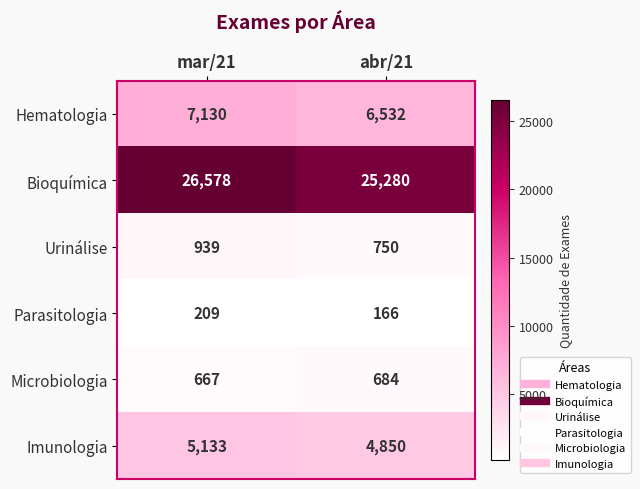

Count the number of categories in the chart.

2